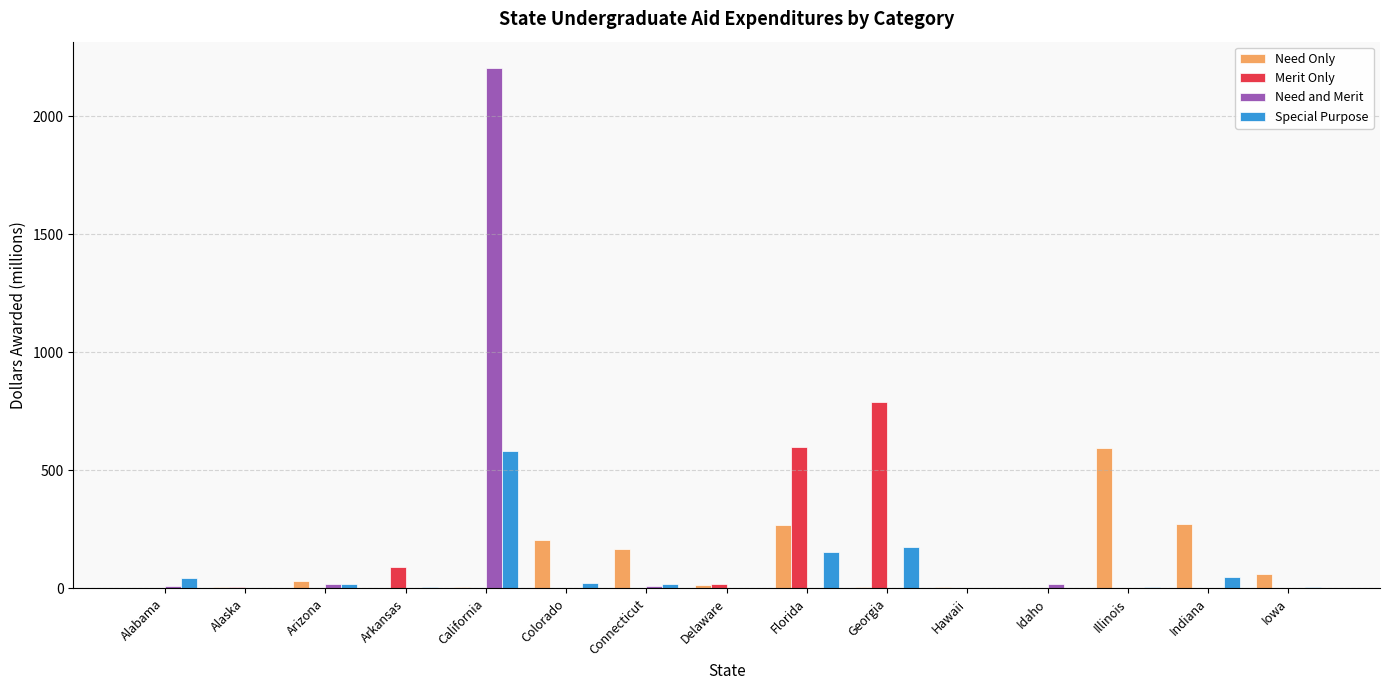

The Special Purpose series shows 983.2 at California. True or false?

False